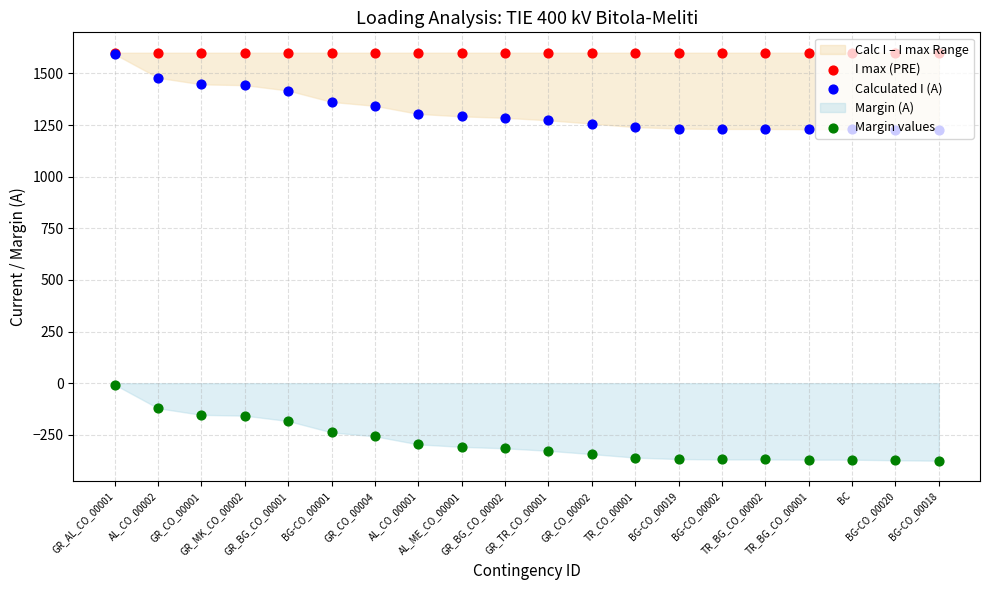

Which series has the largest total across all categories?

I max (PRE)